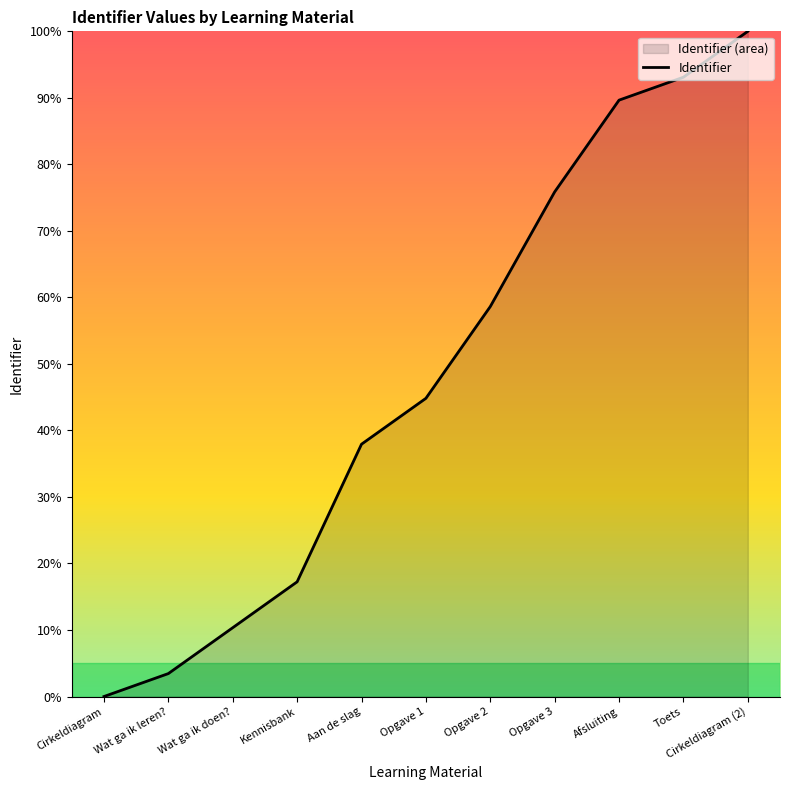

The chart shows a value of 75.9 at Opgave 3. True or false?

True